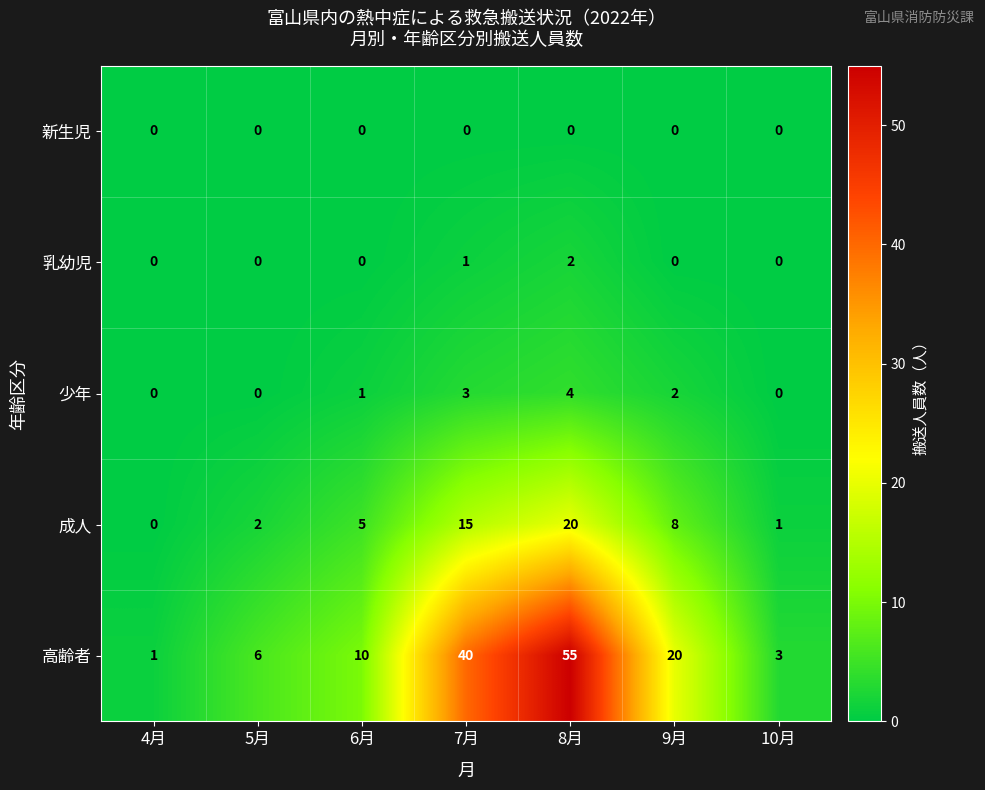

What is the maximum value shown in the chart?

55